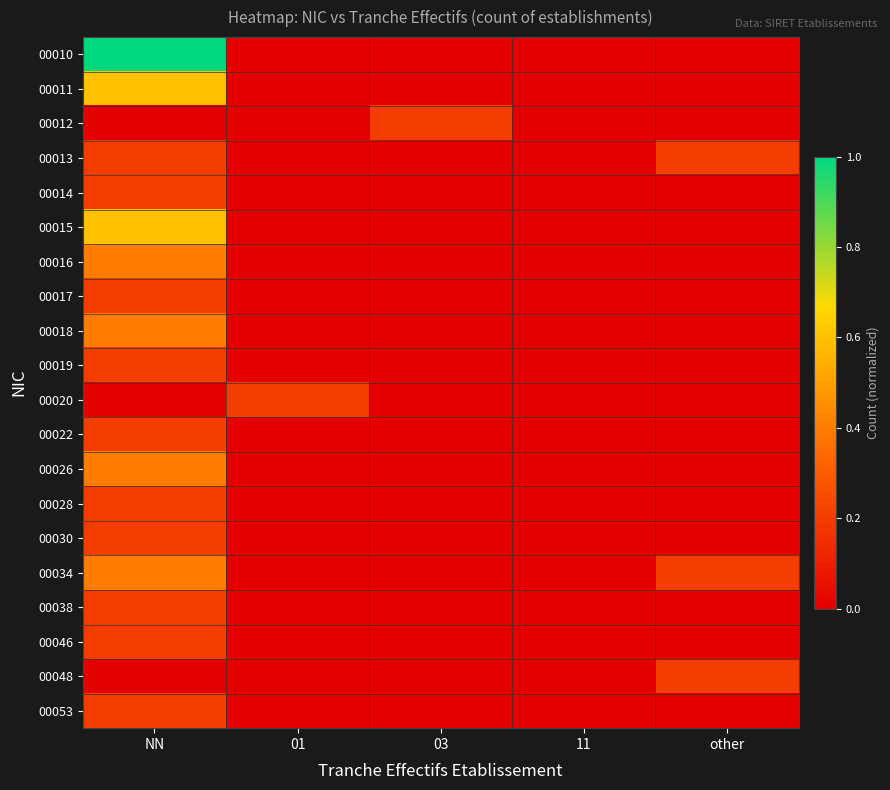

Which series changed the most between NN and 11?

00010